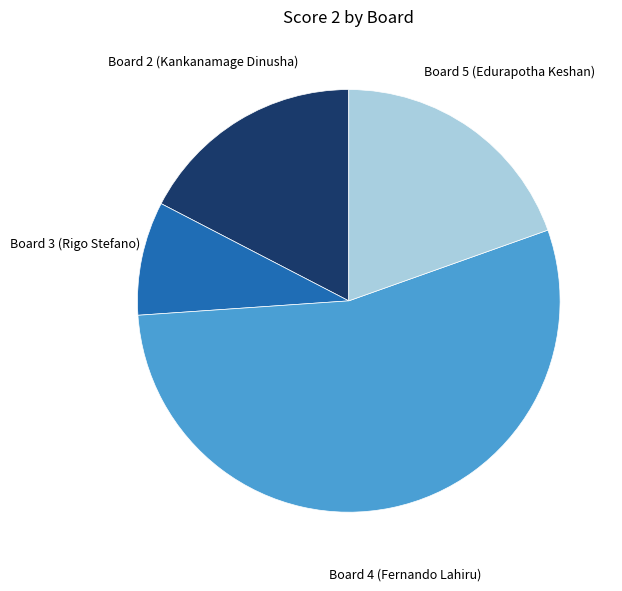

The Board 2 (Kankanamage Dinusha) slice represents 28% of the pie. True or false?

False